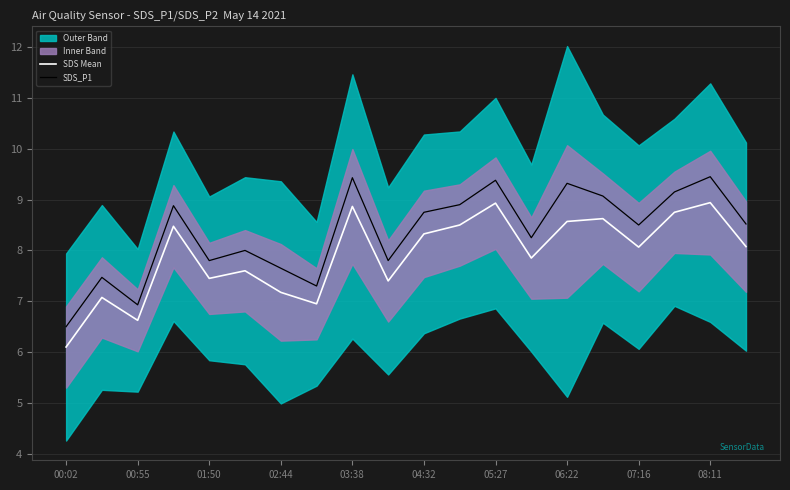

Rank the series by their average value, from highest to lowest.

SDS_P1, SDS Mean